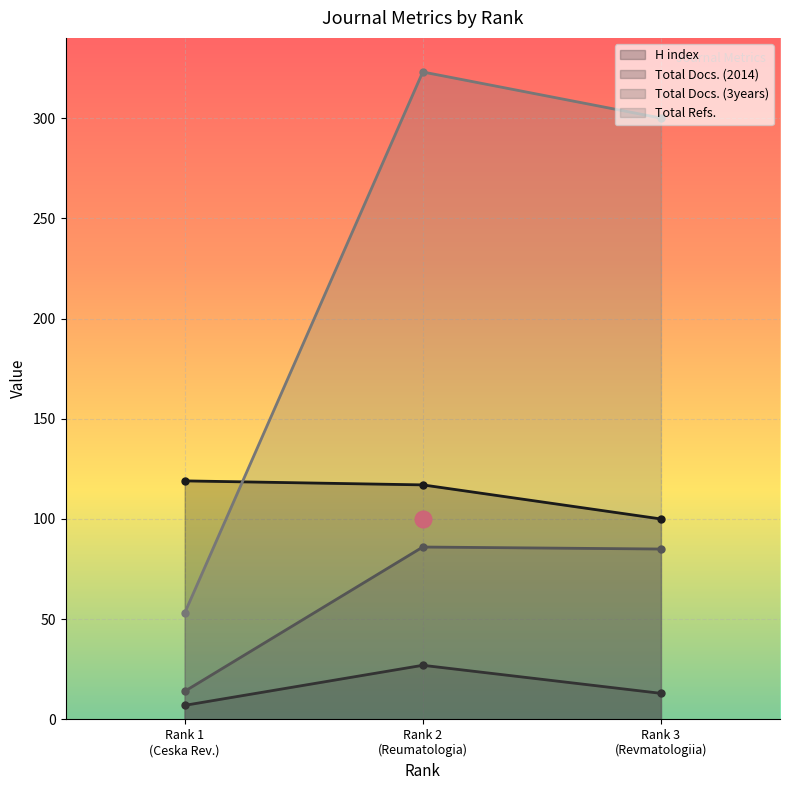

What is the minimum value for Total Docs. (2014)?

7